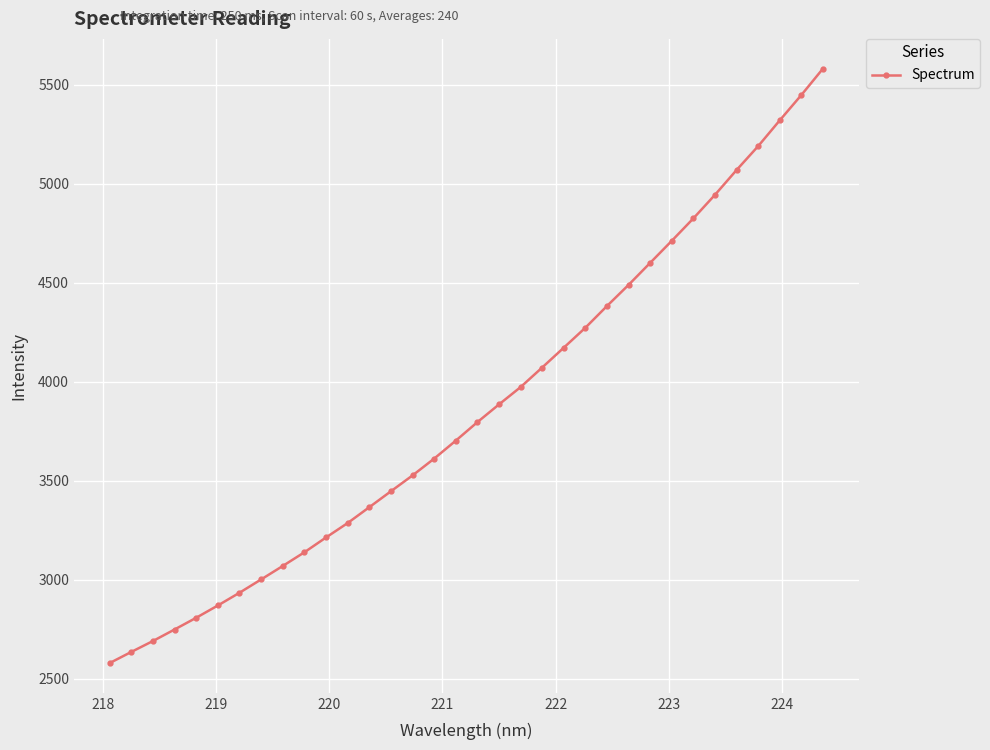

What is the maximum value shown in the chart?

5581.3